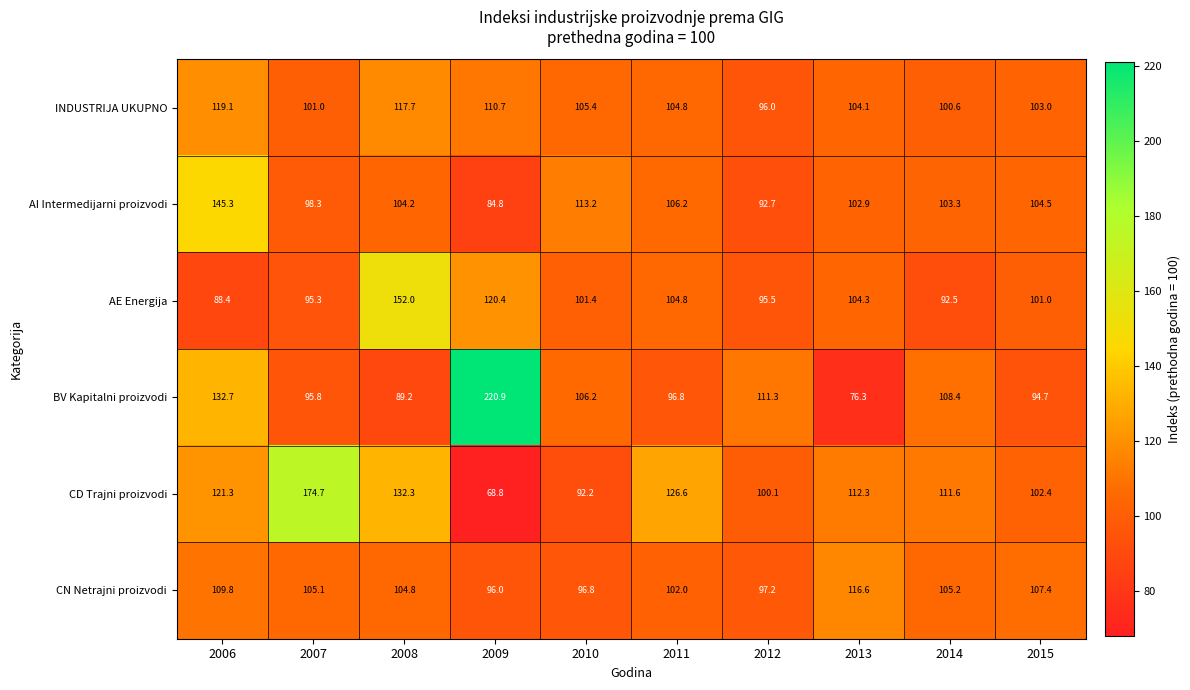

At how many categories does at least one series exceed 155?

2